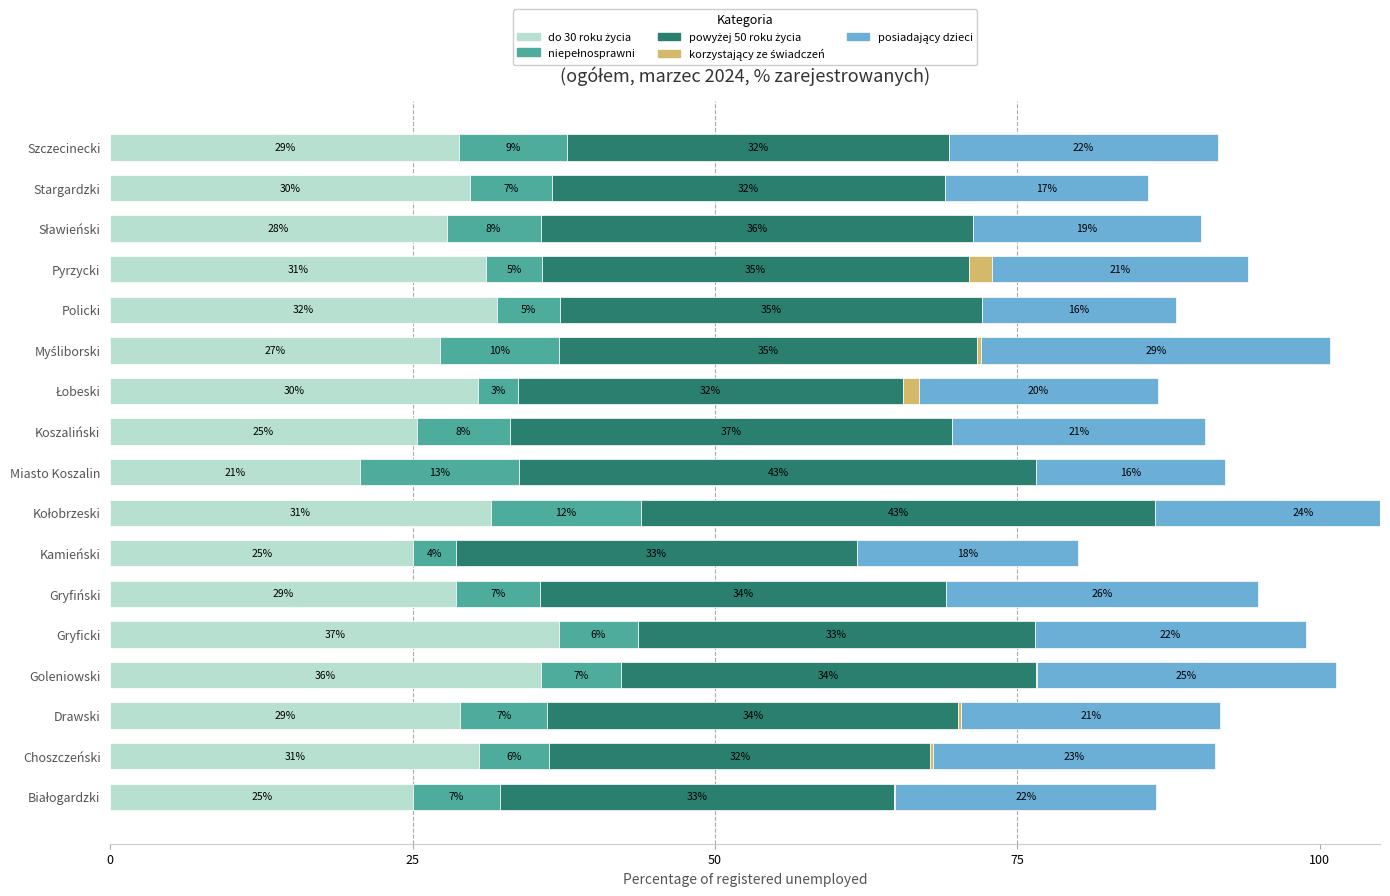

How many values in the korzystający ze świadczeń series exceed 0?

7